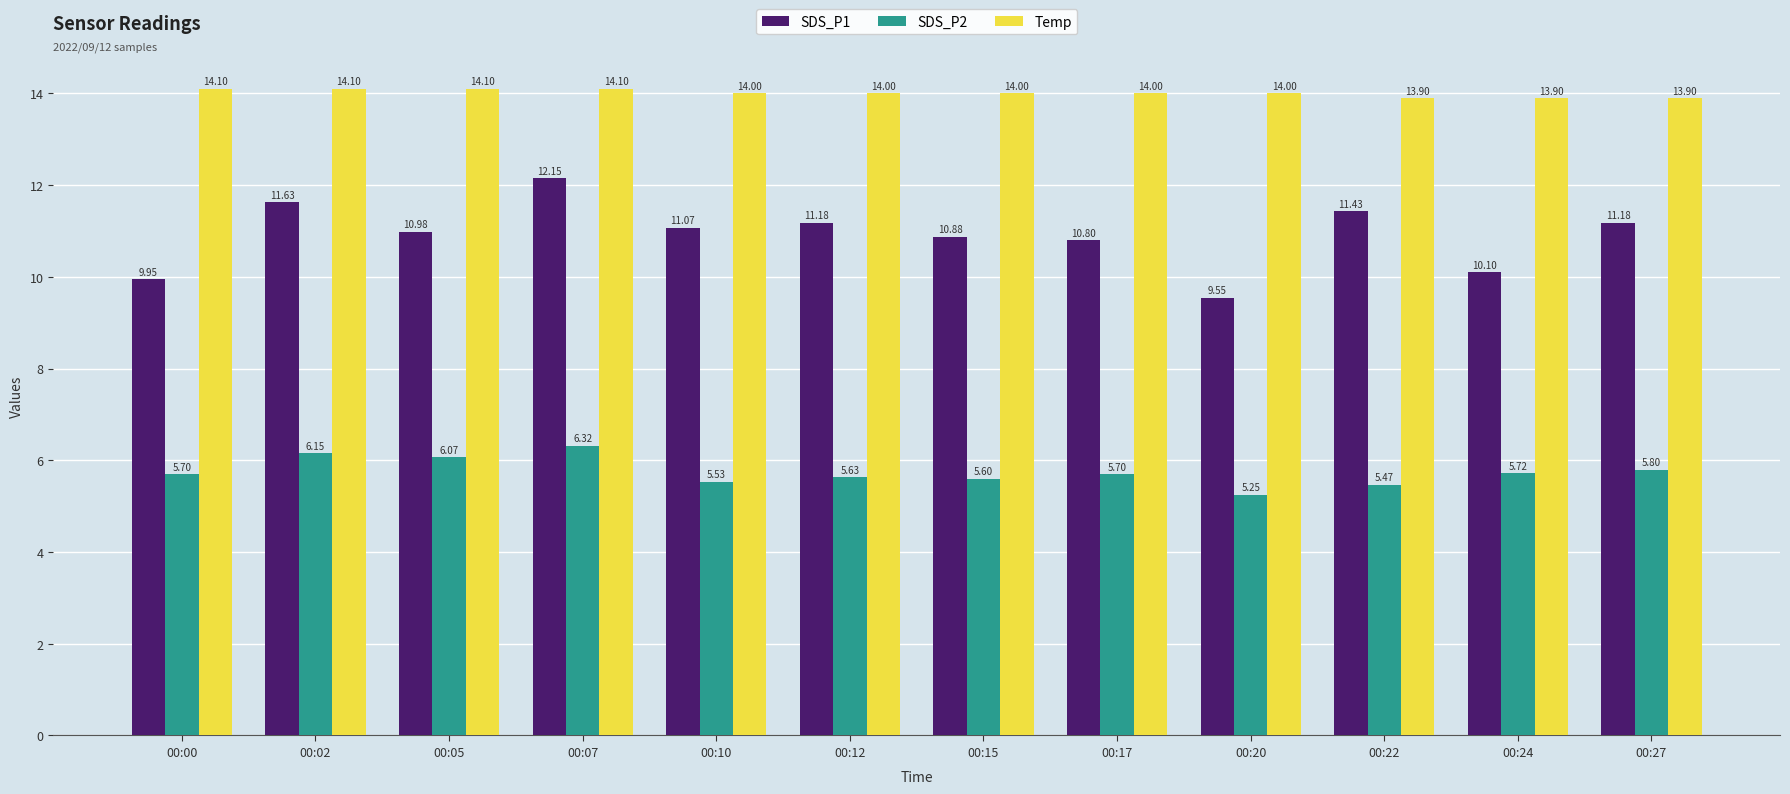

List the series in order of their peak value, highest first.

Temp, SDS_P1, SDS_P2